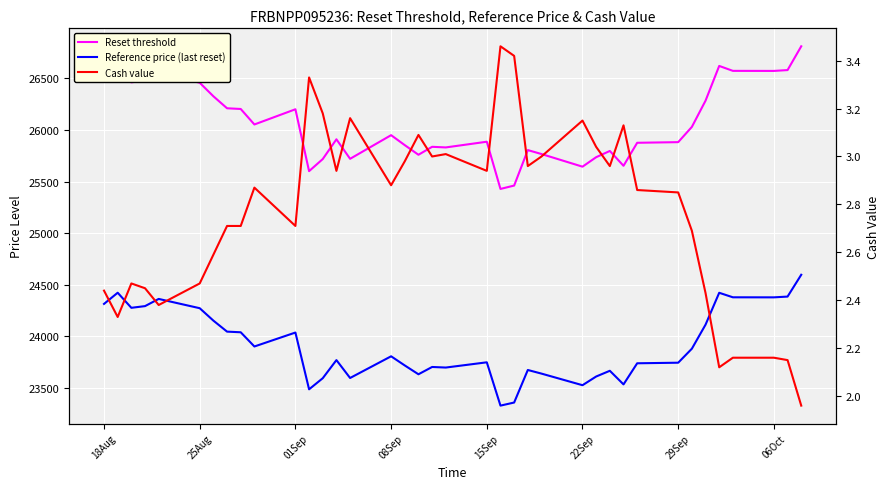

What is the average value of the Reference price (last reset) series?

23917.5